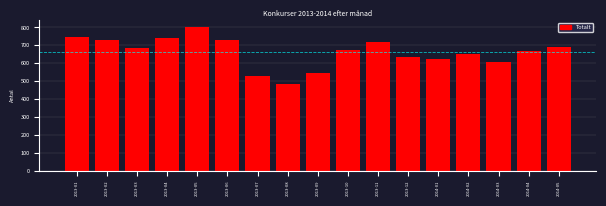

Reading left to right, transcribe all the data shown in this chart.

749	731	683	742	801	727	530	483	543	672	720	634	626	654	609	668	689